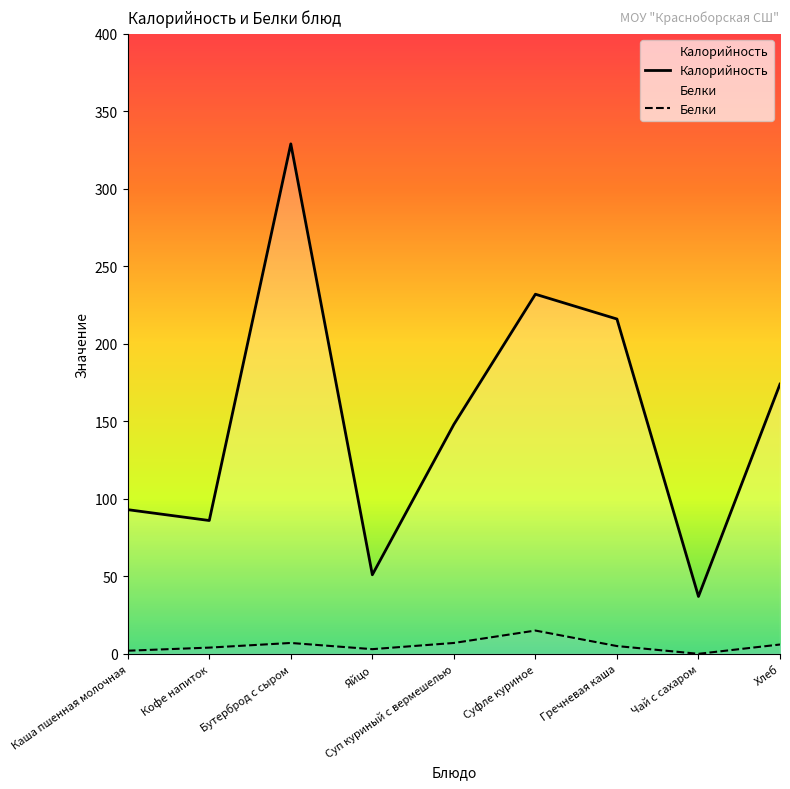

What is the difference between the maximum and minimum values in the Калорийность series?

292